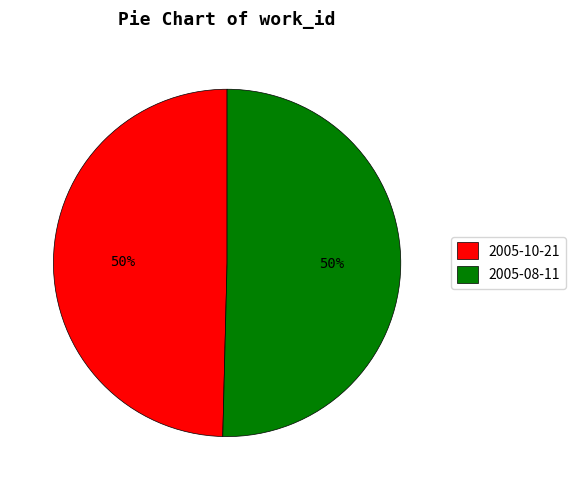

Do 2005-08-11 and 2005-10-21 together represent more than half of the pie?

Yes